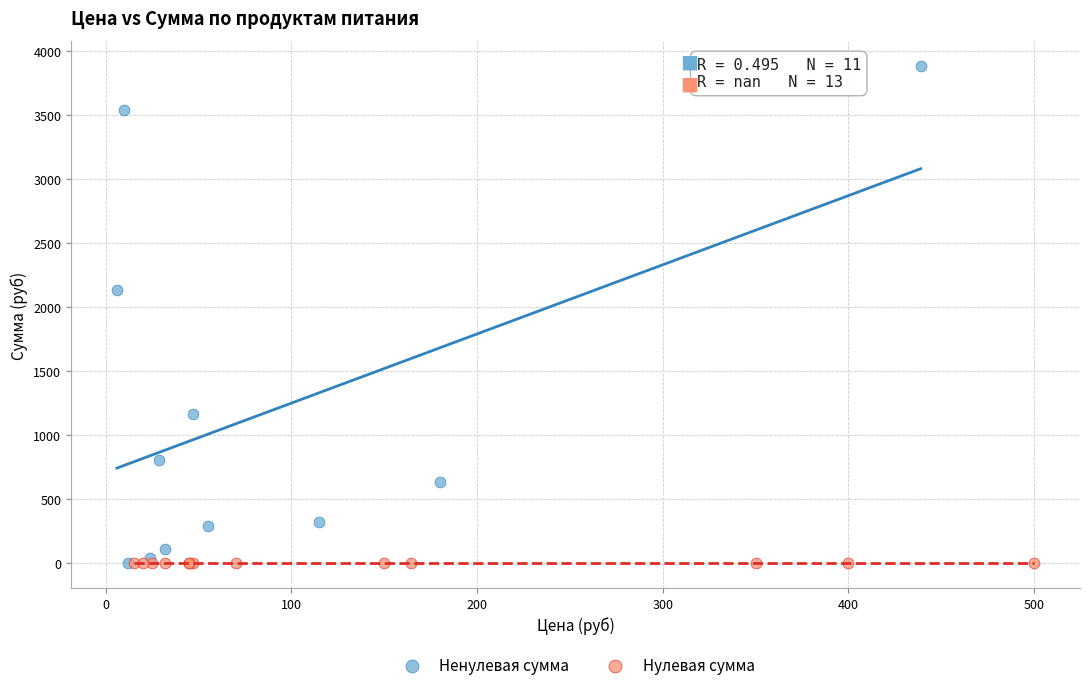

Which series contains the highest Y value?

Ненулевая сумма